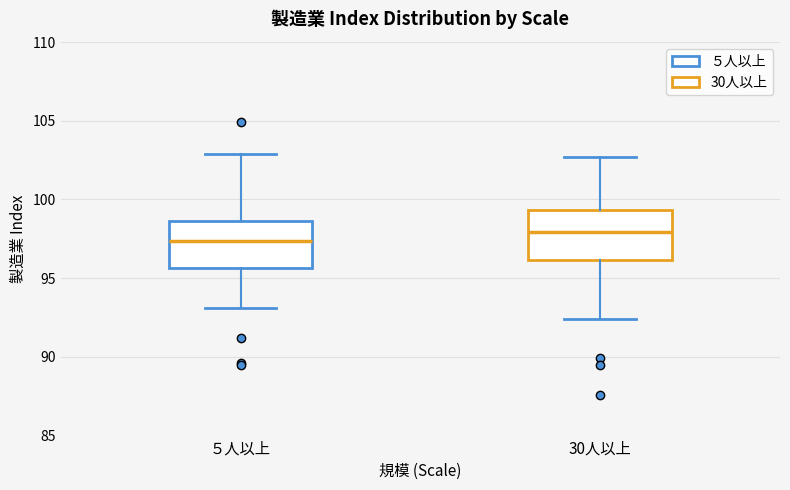

Where does the upper whisker of the box for ５人以上 end on the y-axis? The values are not printed on the chart, so give them approximately, as read against the axis.

103.0